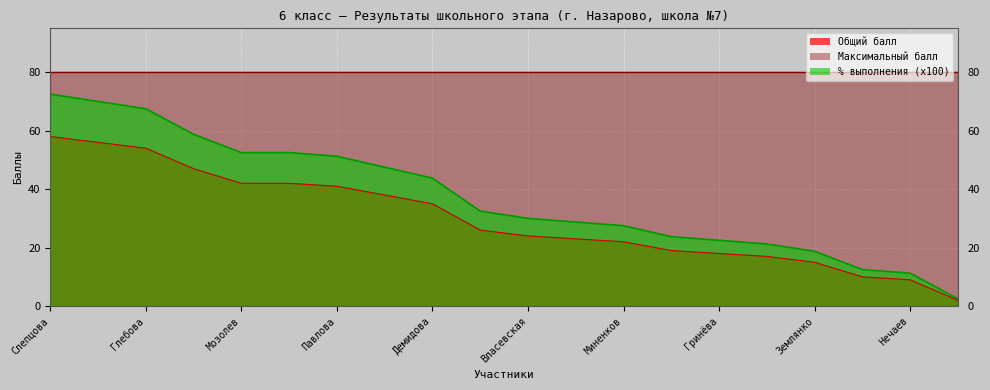

Reading left to right, extract all data points from this chart.

Общий балл: Слепцова=58.0	Лукьянова=56.0	Глебова=54.0	Коновалова=47.0	Мозолев=42.0	Попова=42.0	Павлова=41.0	Чегина=38.0	Демидова=35.0	Гущина=26.0	Власевская=24.0	Пареева=23.0	Миненков=22.0	Фролова=19.0	Гринёва=18.0	Мальцева=17.0	Землянко=15.0	Бурухина=10.0	Нечаев=9.0	Сапрыкин=2.0
% выполнения (x100): Слепцова=72.5	Лукьянова=70.0	Глебова=67.5	Коновалова=58.8	Мозолев=52.5	Попова=52.5	Павлова=51.2	Чегина=47.5	Демидова=43.8	Гущина=32.5	Власевская=30.0	Пареева=28.8	Миненков=27.5	Фролова=23.8	Гринёва=22.5	Мальцева=21.2	Землянко=18.8	Бурухина=12.5	Нечаев=11.2	Сапрыкин=2.5